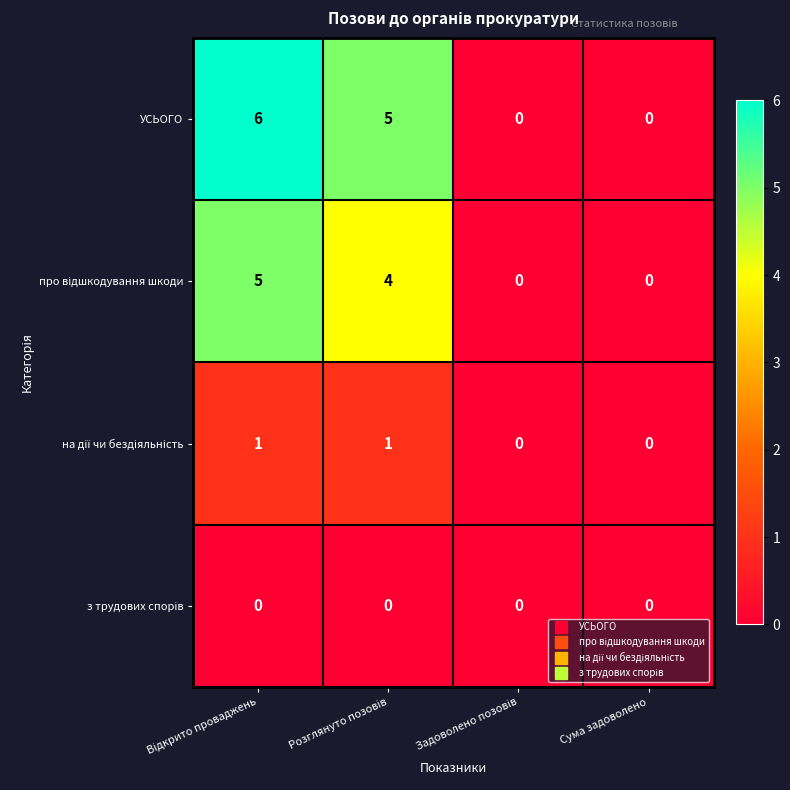

How many distinct data groups are displayed?

4